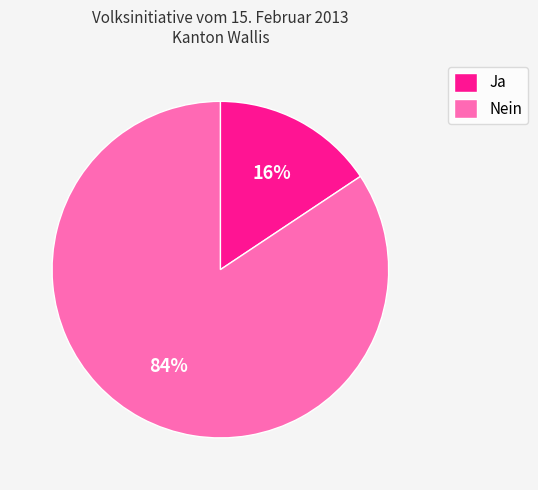

The Nein slice represents 84% of the pie. True or false?

True